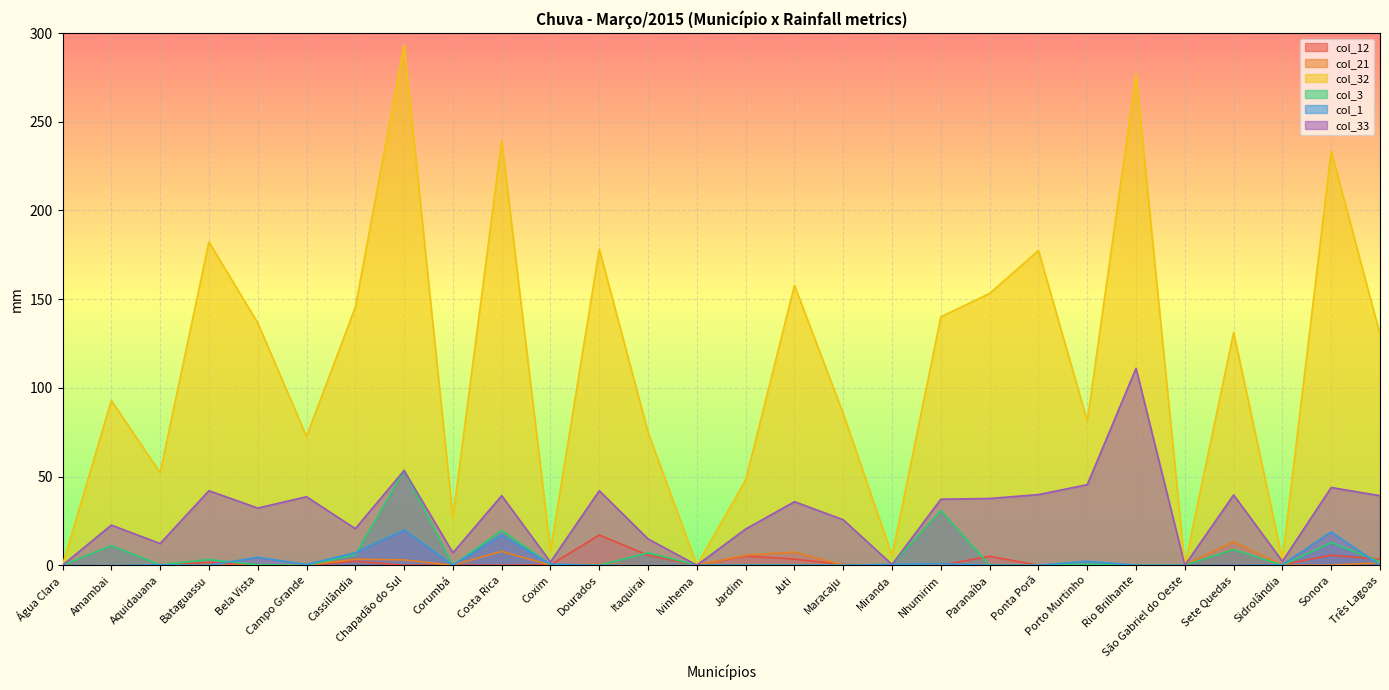

At how many categories does at least one series exceed 189?

4